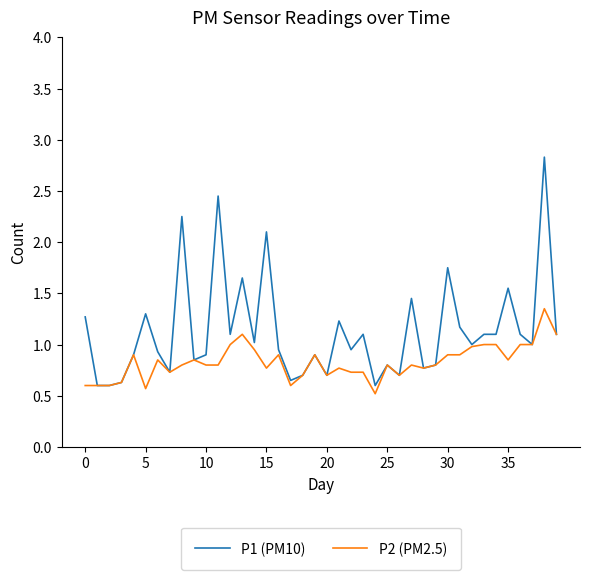

Which series has the largest total across all categories?

P1 (PM10)